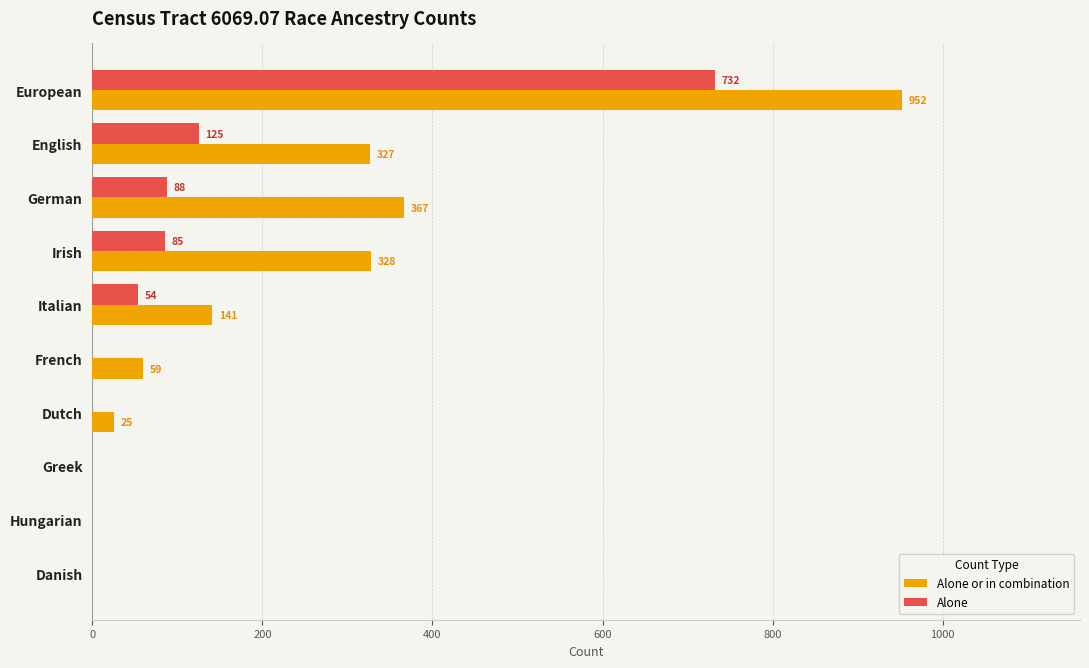

What is the total value across all series at Dutch?

25